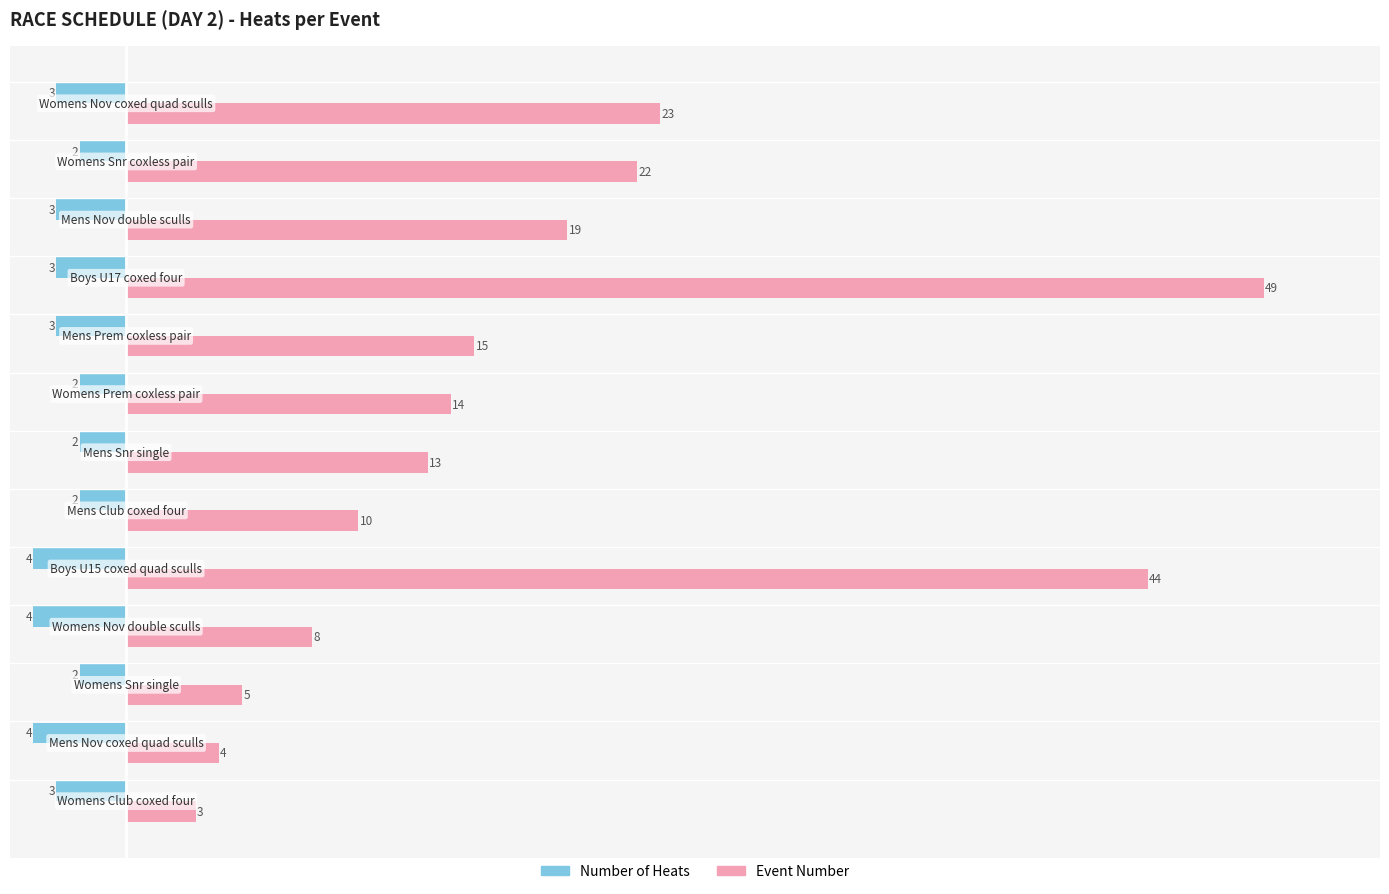

What is the sum of all Number of Heats values?

-37